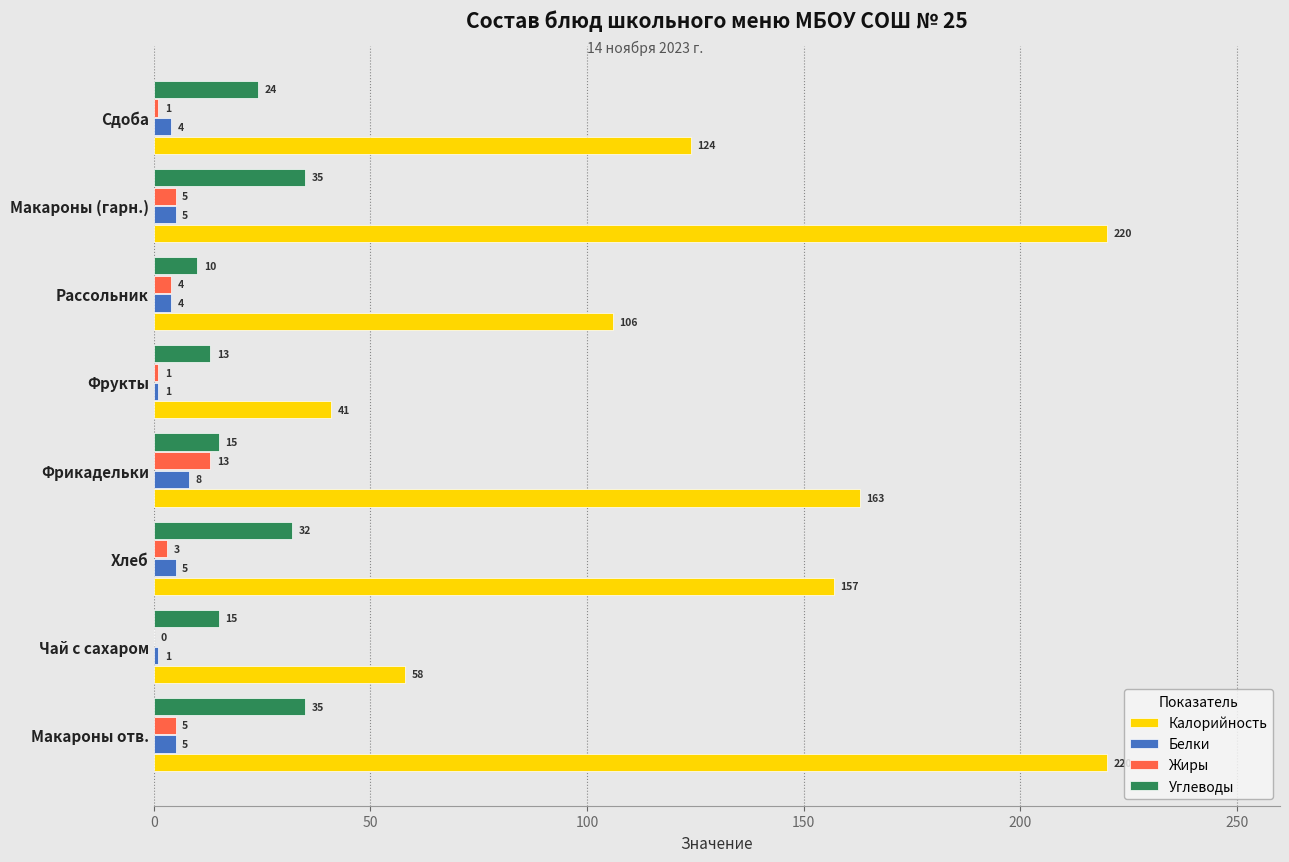

What is the sum of all Белки values?

33